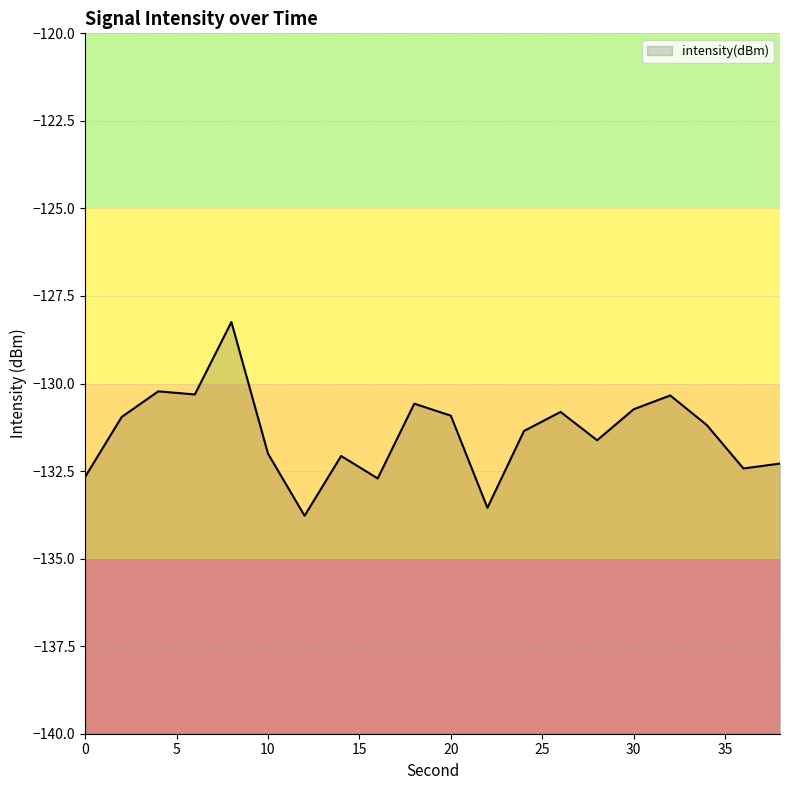

Is it true that the value at 36 is -132.4?

True